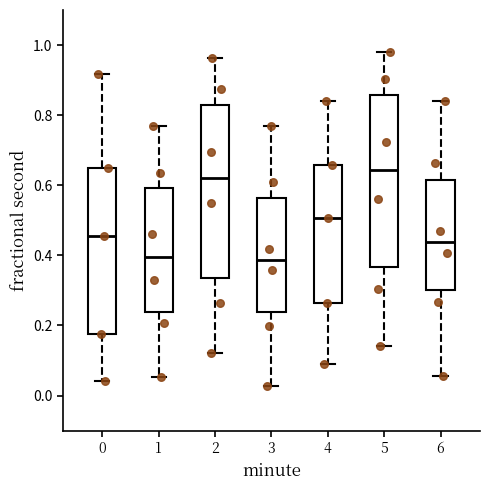

Where does the lower whisker of the box at x = 0 end on the y-axis? The values are not printed on the chart, so give them approximately, as read against the axis.

0.04